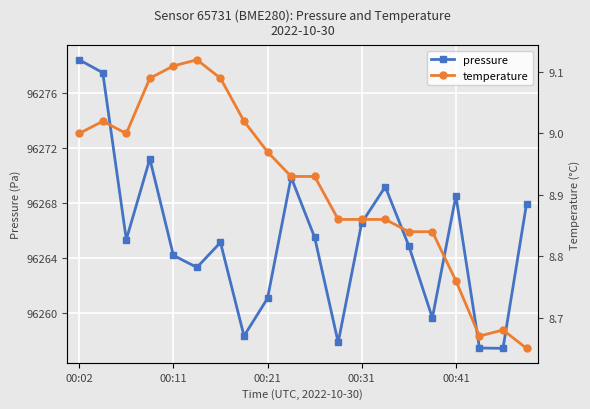

List the series in order of their overall mean, highest first.

pressure, temperature